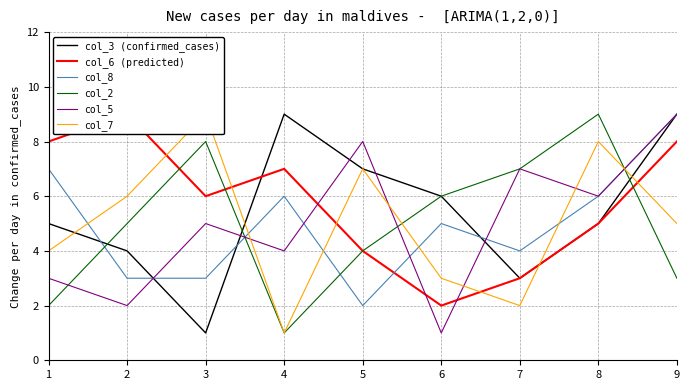

List the labels in order of col_3 (confirmed_cases) value, largest first.

4, 9, 5, 6, 1, 8, 2, 7, 3